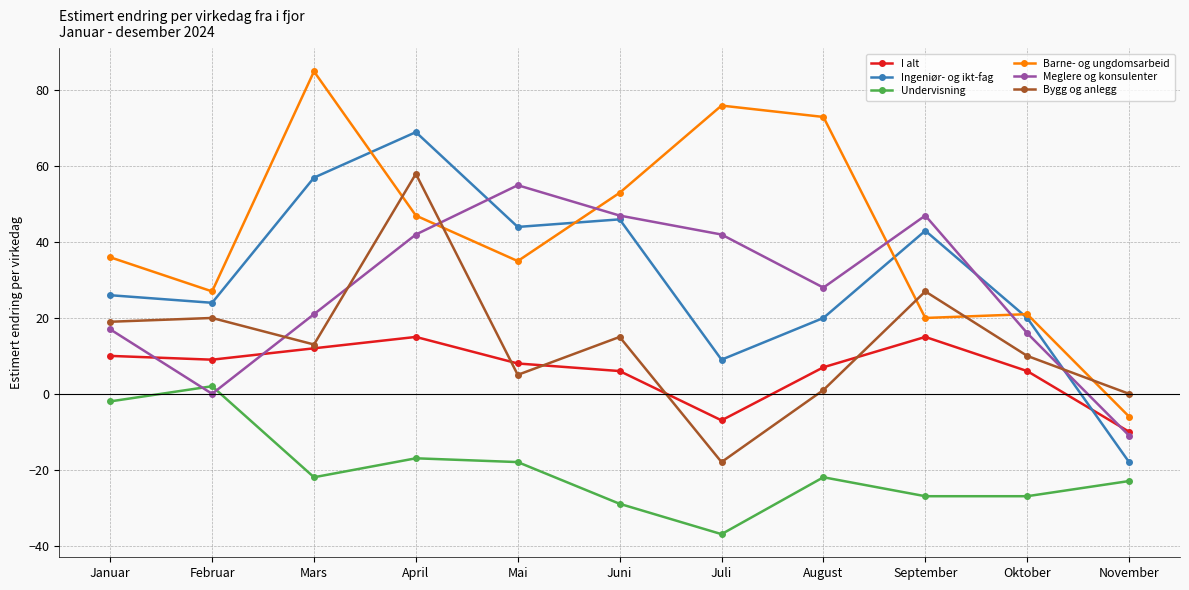

True or false: Ingeniør- og ikt-fag has a value of 26 at Januar.

True